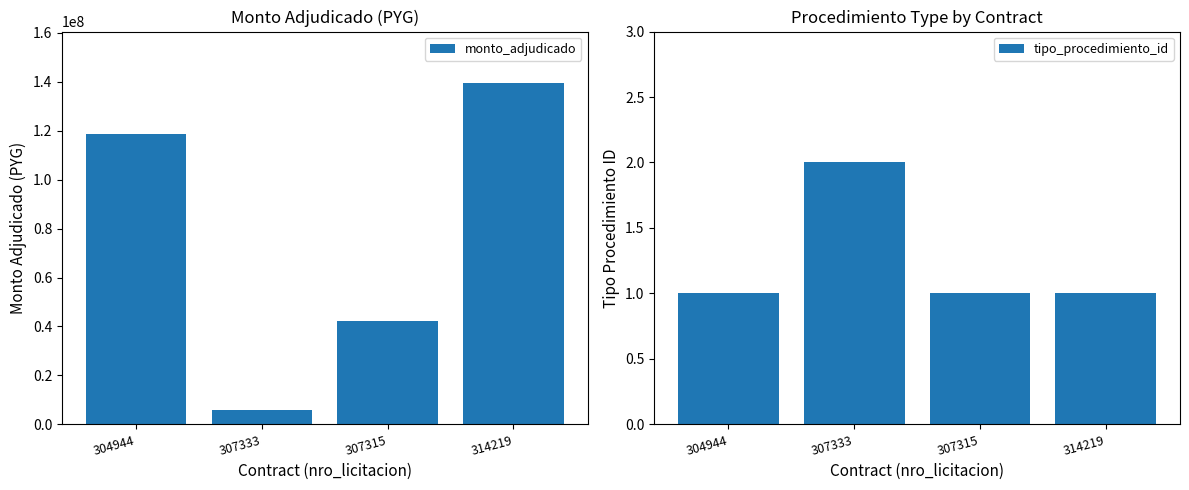

Reading left to right, extract all data points from this chart.

monto_adjudicado: 118763325	6013000	42136250	139615000
tipo_procedimiento_id: 1	2	1	1